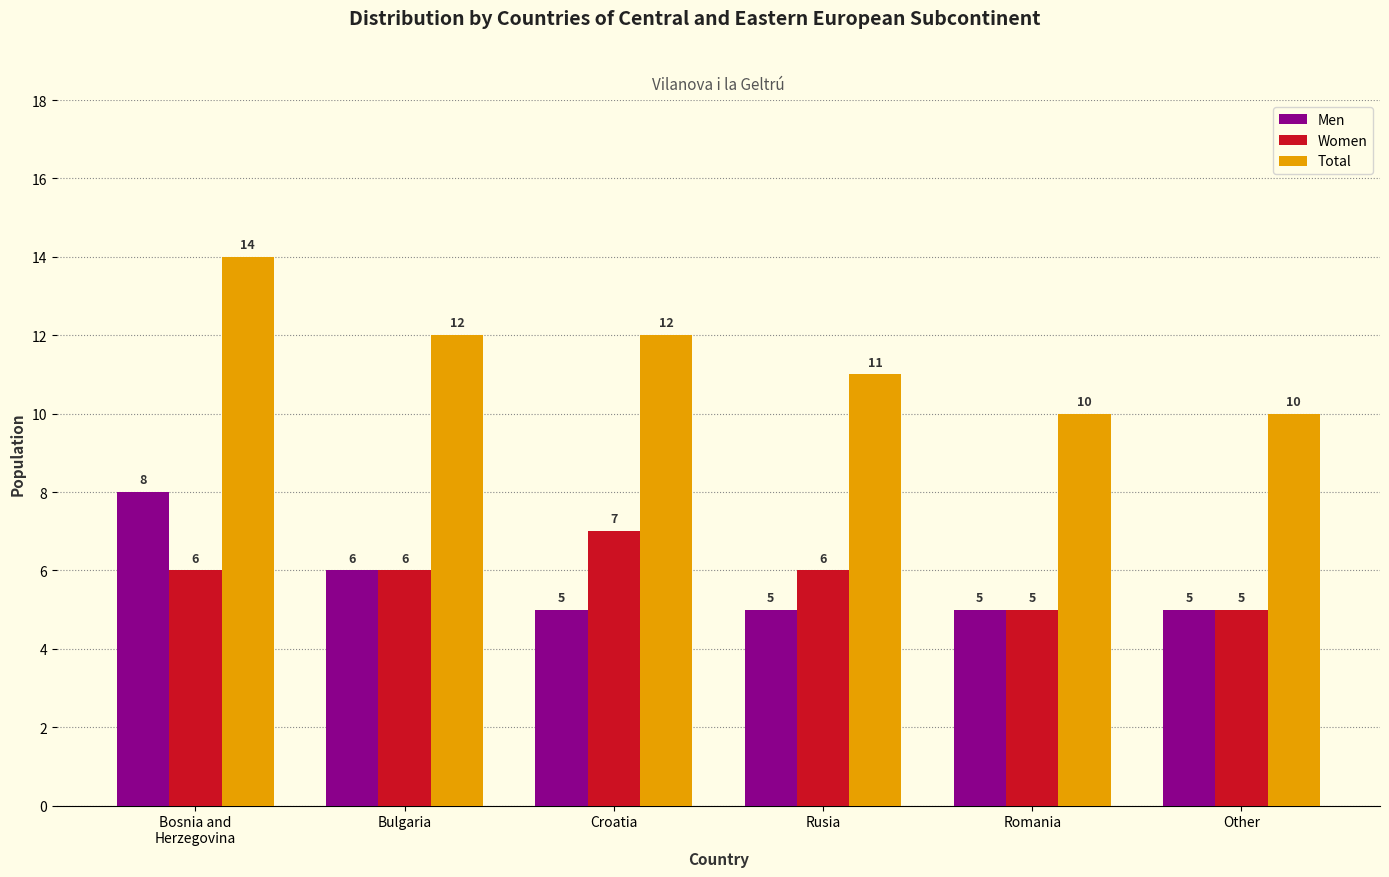

What is the total value across all series at Bosnia and
Herzegovina?

28